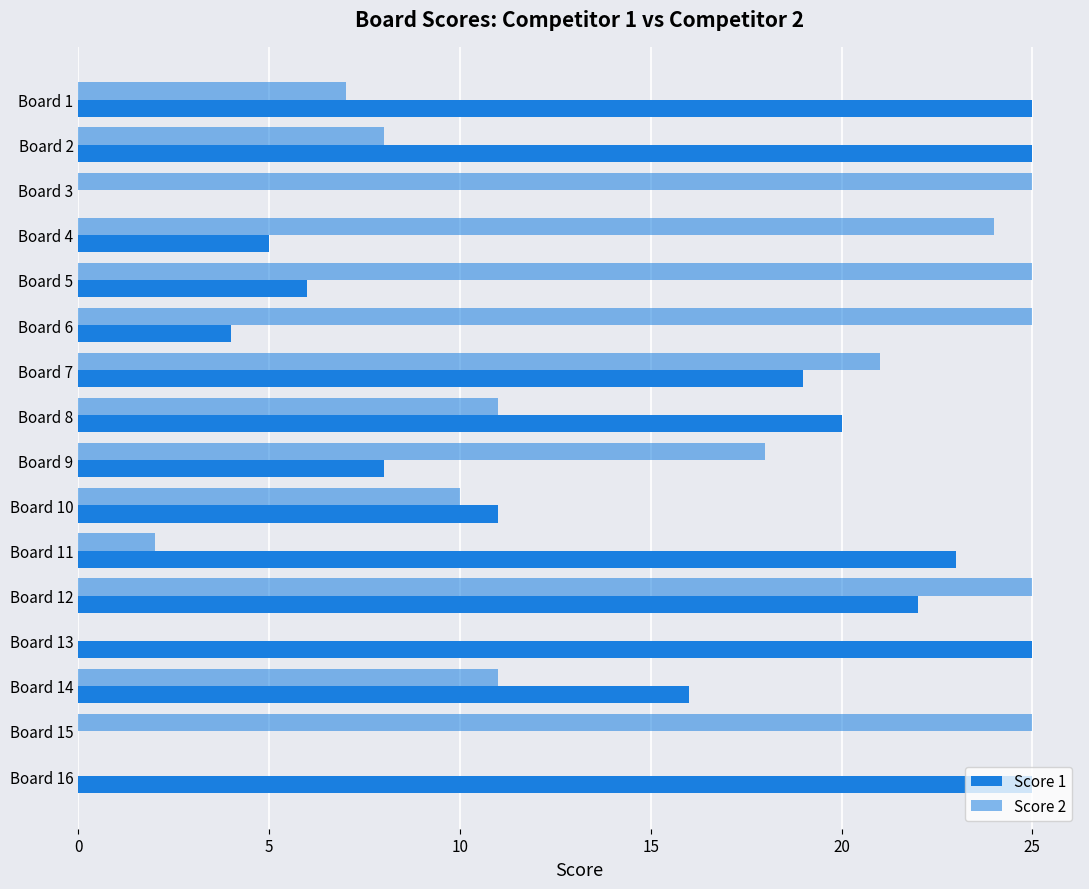

How many data points does each series have?

16